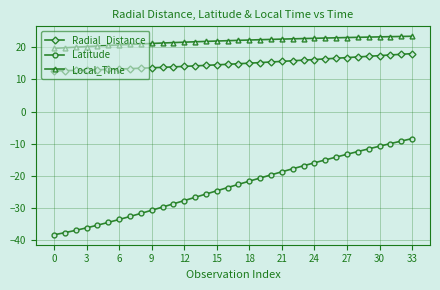

Which series has the widest spread of values?

Latitude